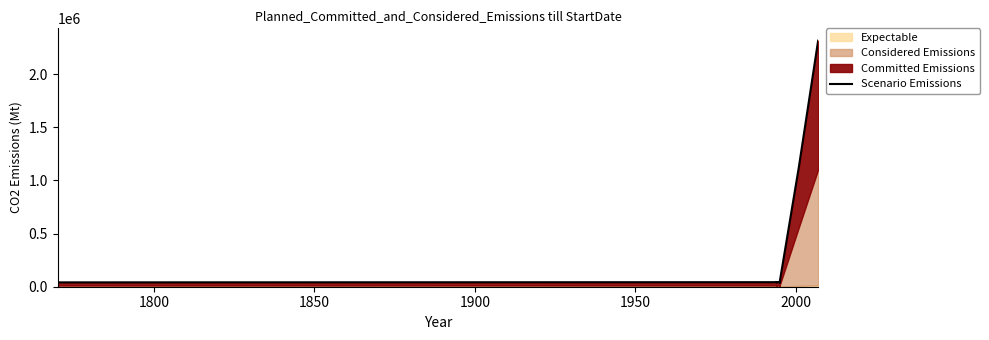

What is the value of the 6th point from the left?

40956